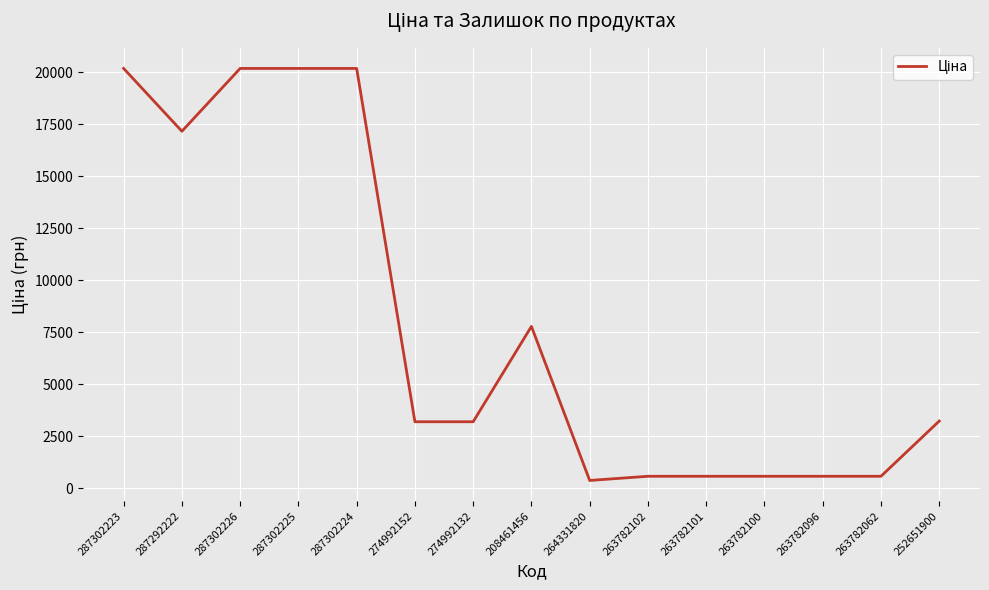

Which has a higher value, 263782062 or 287302226?

287302226